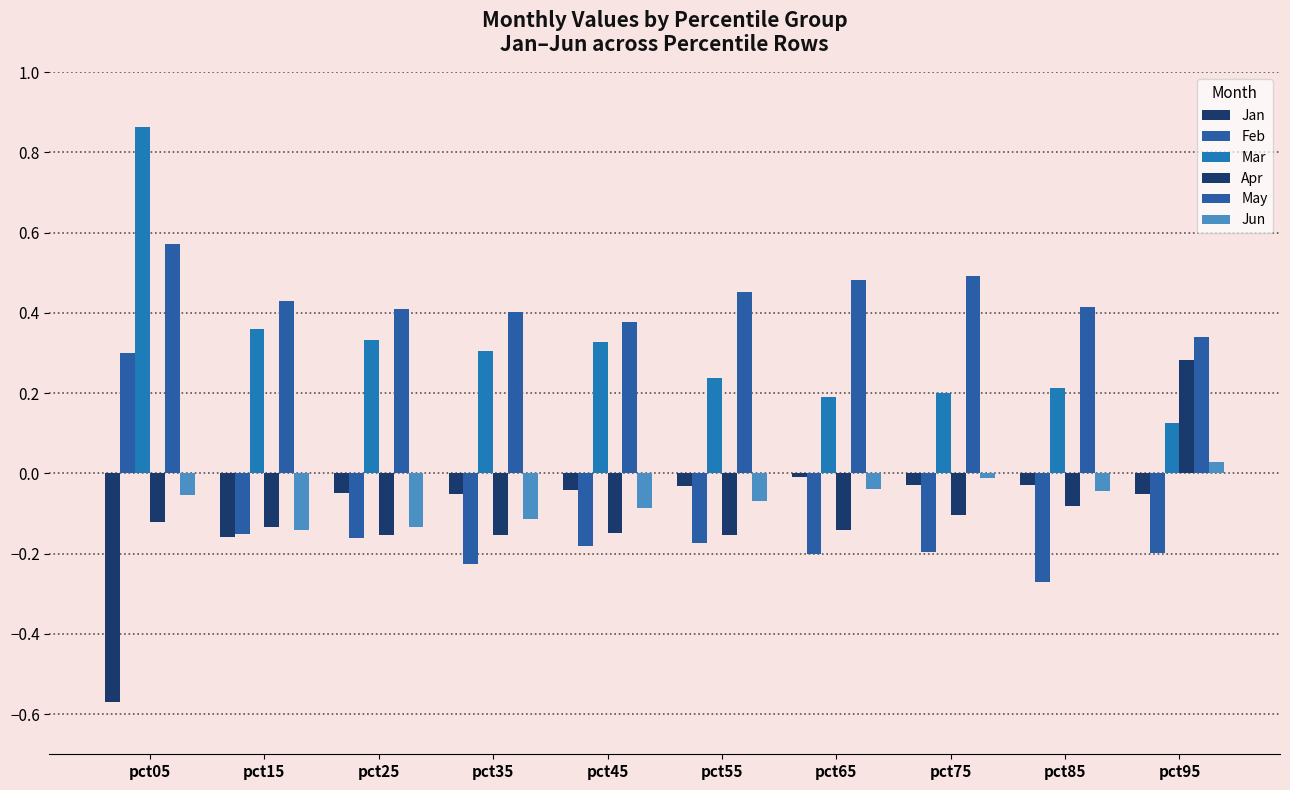

How many bars are there in total?

60